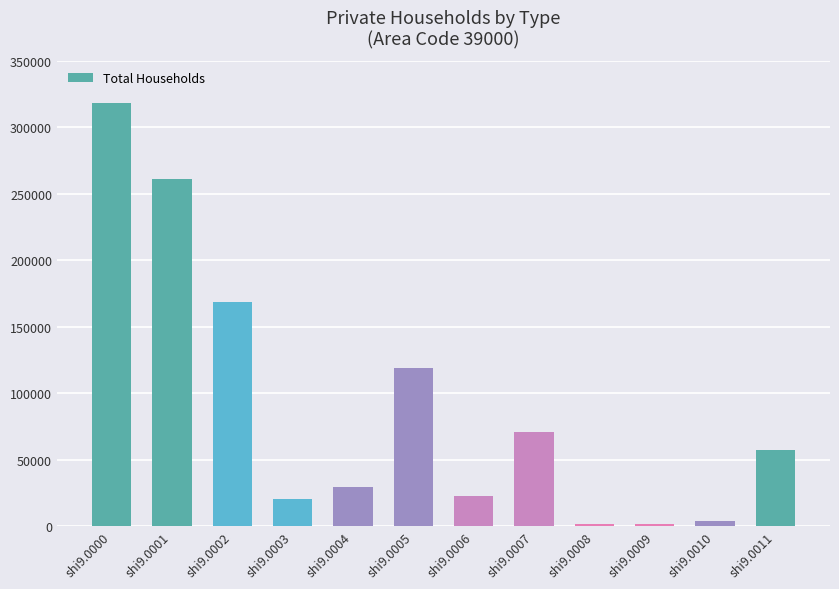

What is the greatest value displayed?

318086